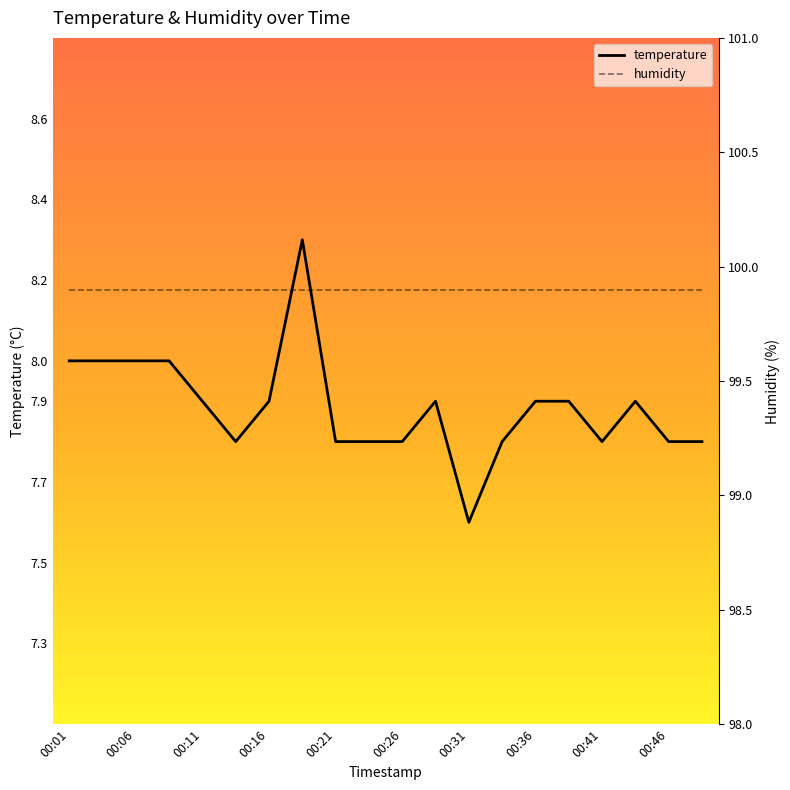

What is the difference between the temperature values at 00:31 and 00:41?

0.2